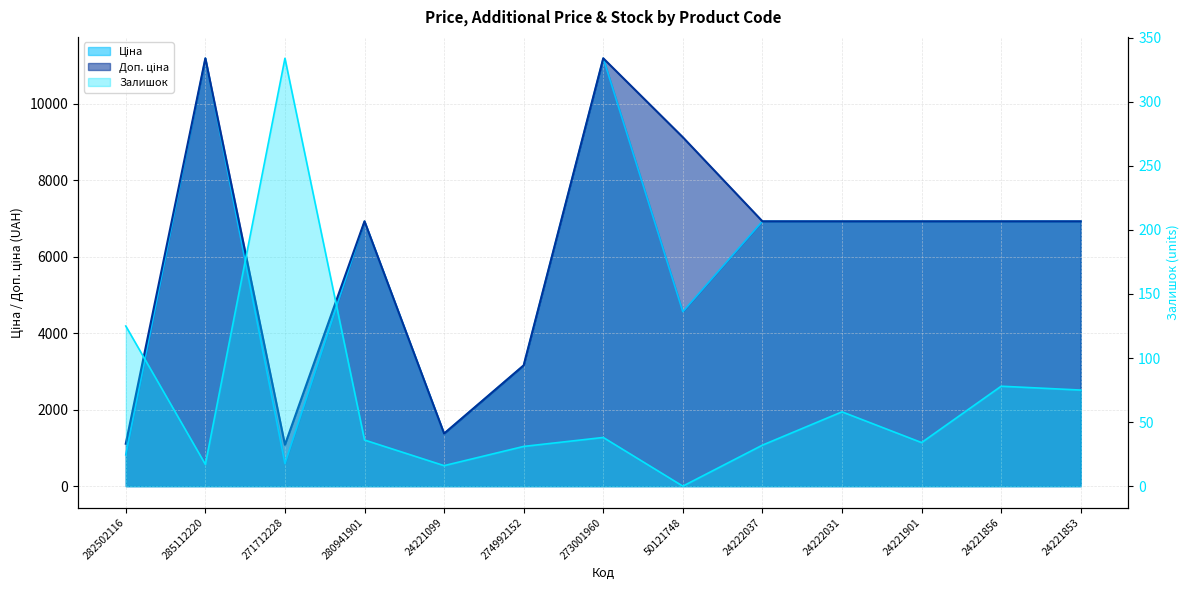

Where is Ціна nearest to the value 5889?

280941901